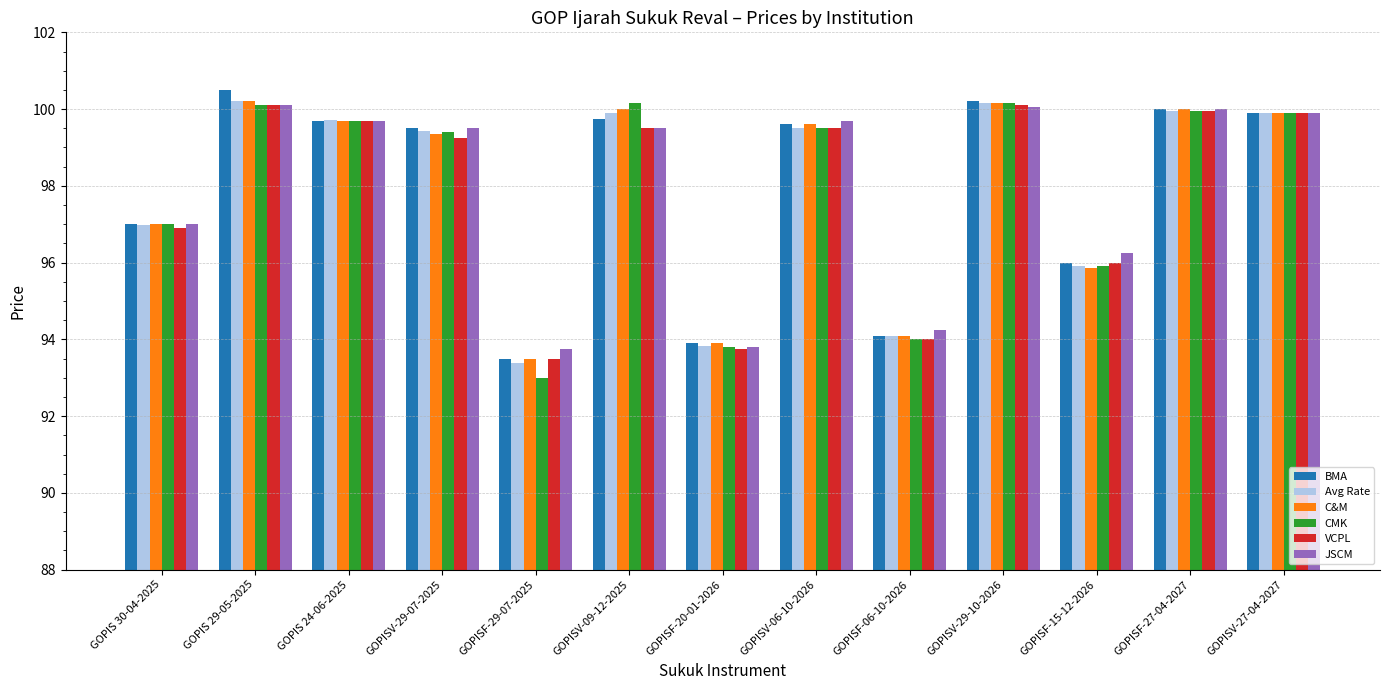

What is the total value across all series at GOPISV-27-04-2027?

599.4